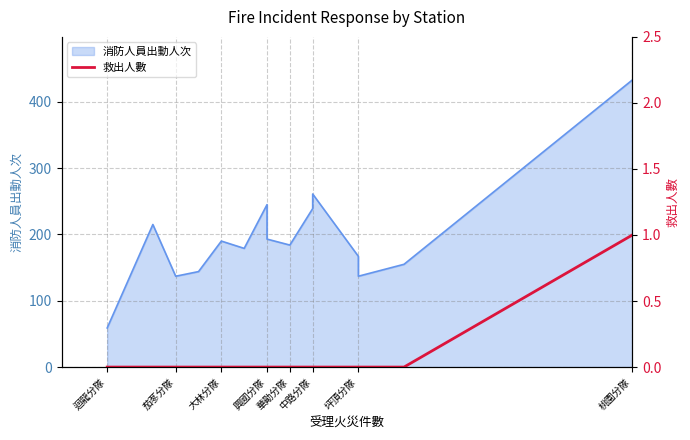

How many lines are shown in the chart?

1